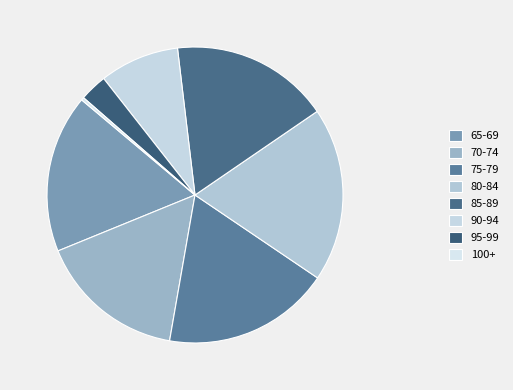

Count the number of slices in the pie.

8